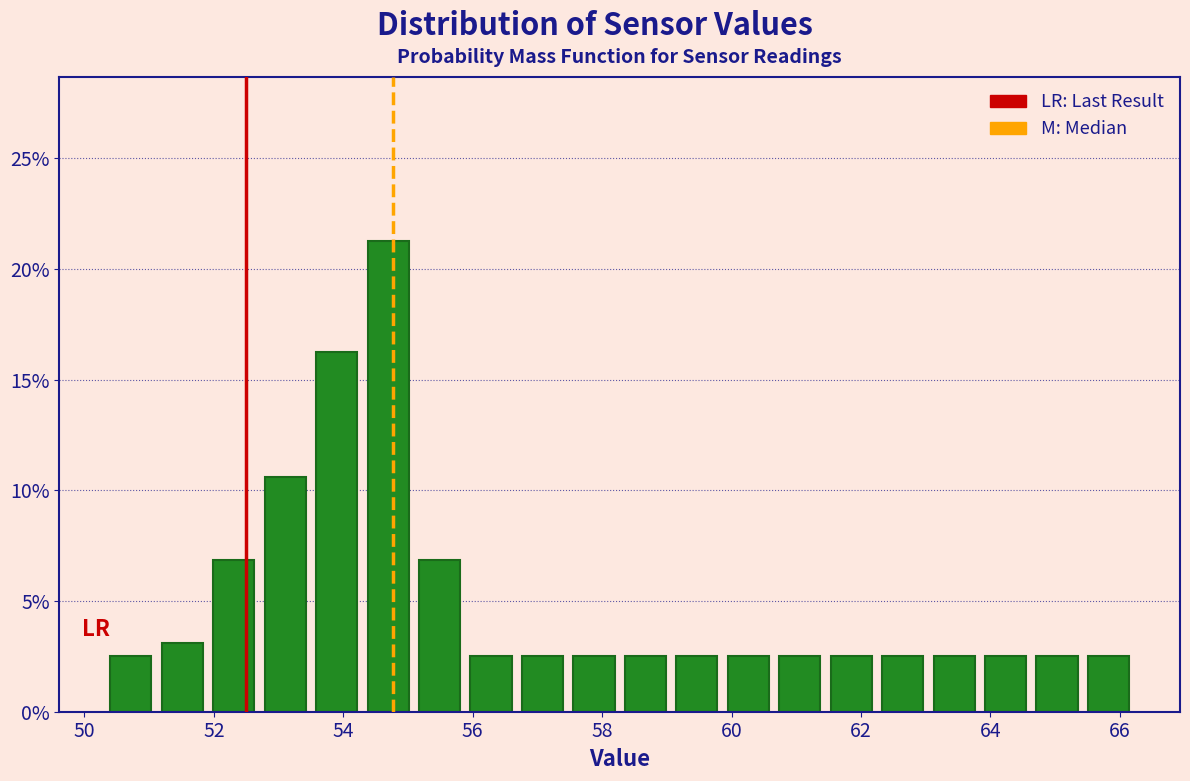

Read against the x-axis, roughly where is the centre of the tallest bar?

54.6